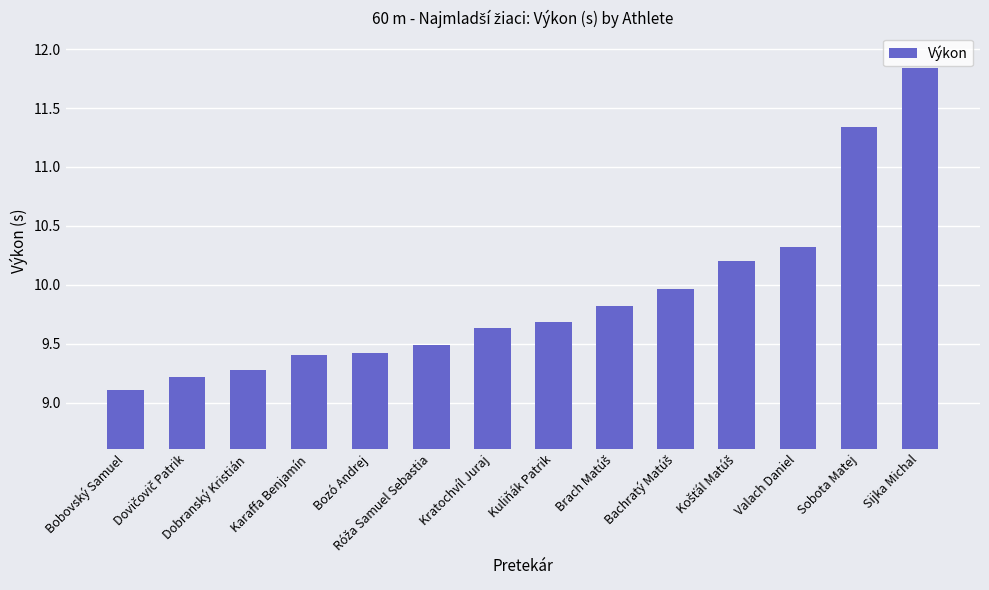

Which label corresponds to the smallest value in the chart?

Bobovský Samuel